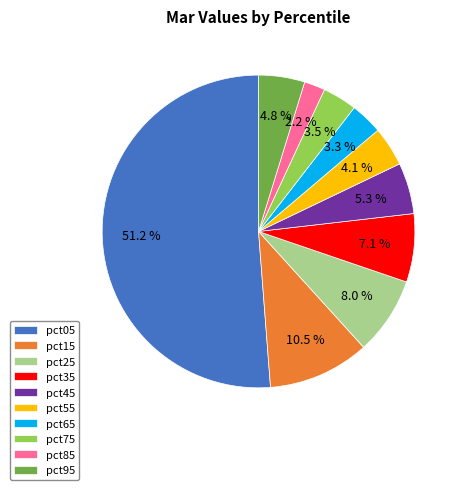

Is it true that pct95 is 5% of the pie?

True